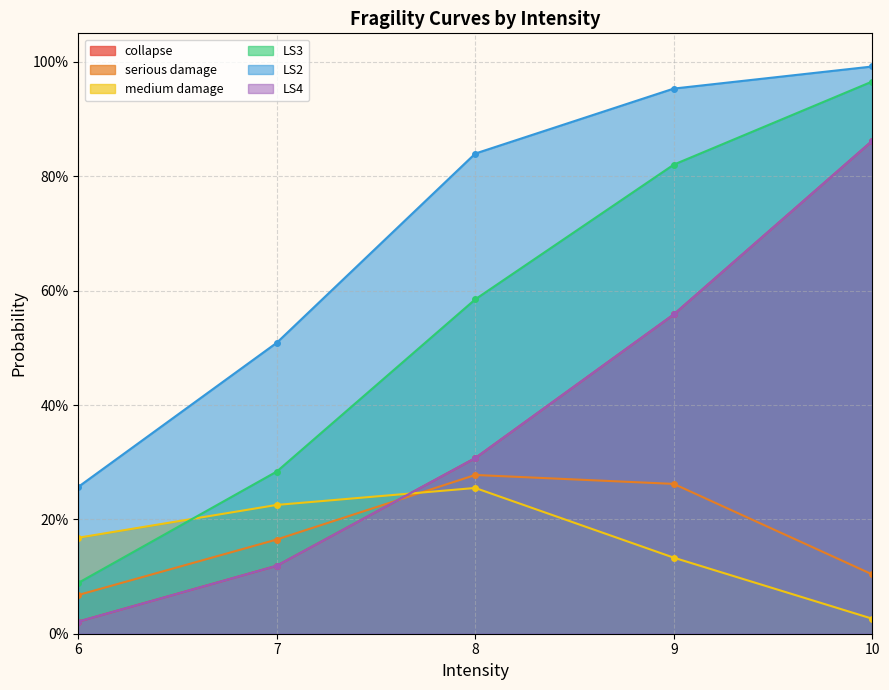

In collapse, how many points are higher than both neighbors (excluding endpoints)?

1